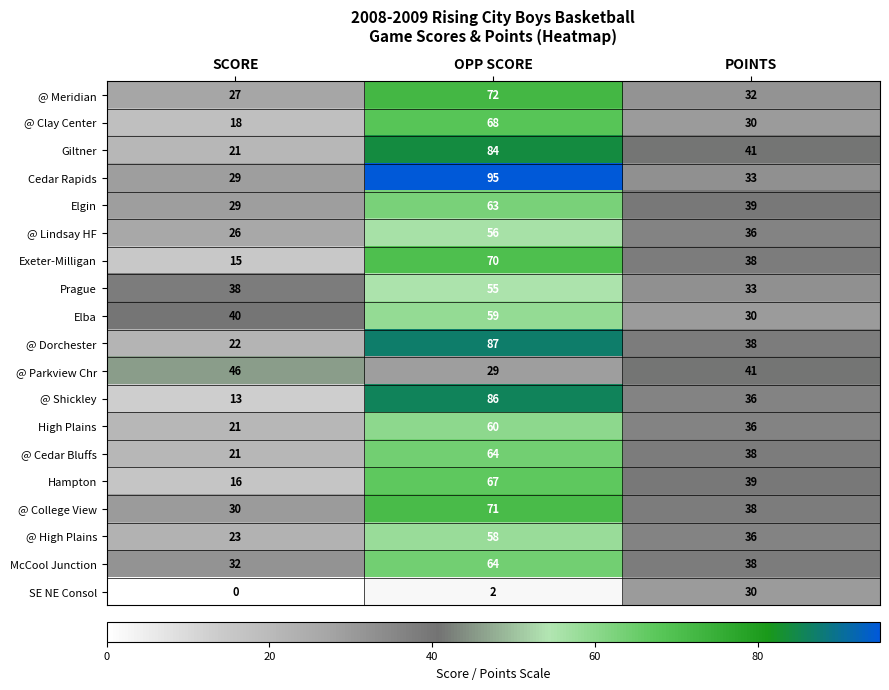

List the labels in order of @ Cedar Bluffs value, smallest first.

SCORE, POINTS, OPP SCORE